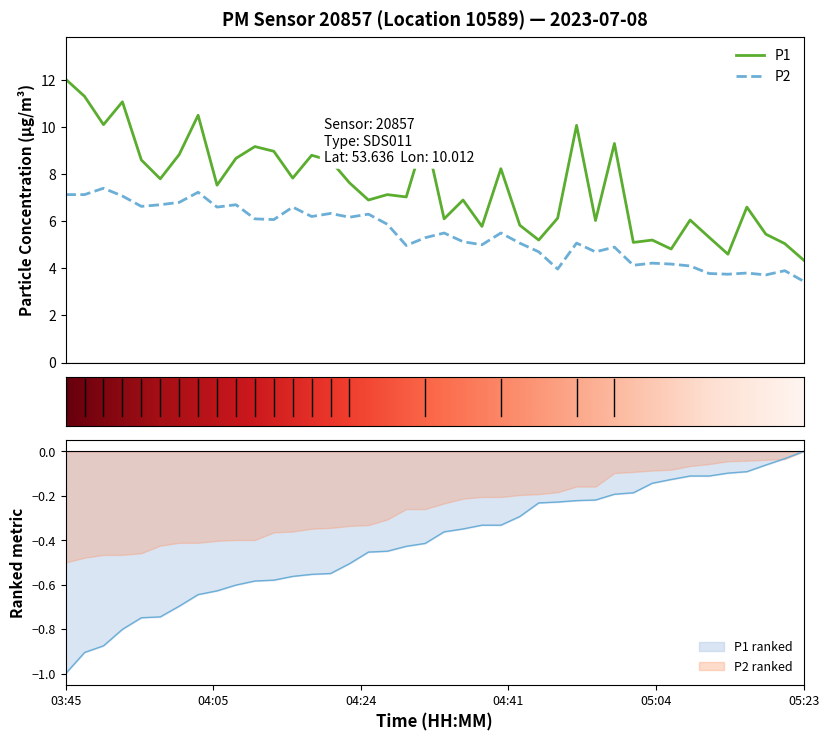

At how many categories does at least one series exceed 9?

9